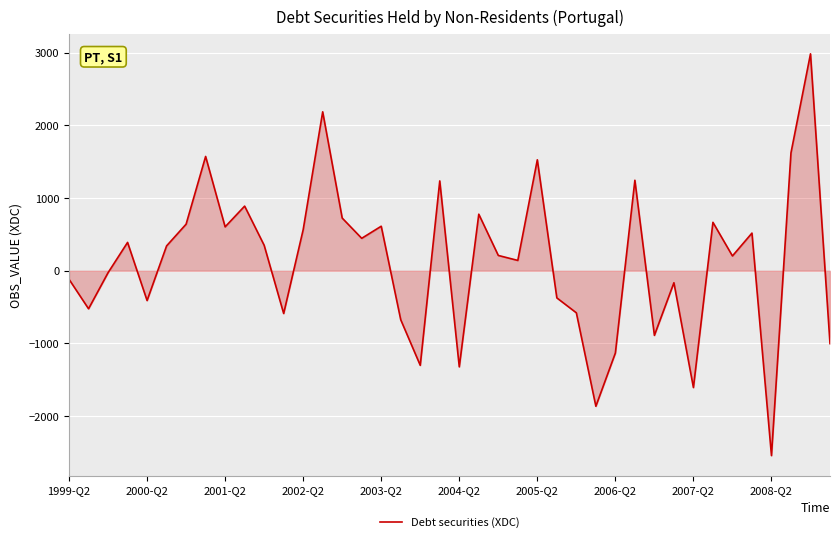

How many interior local peaks (higher than both neighbors) does the data have?

13